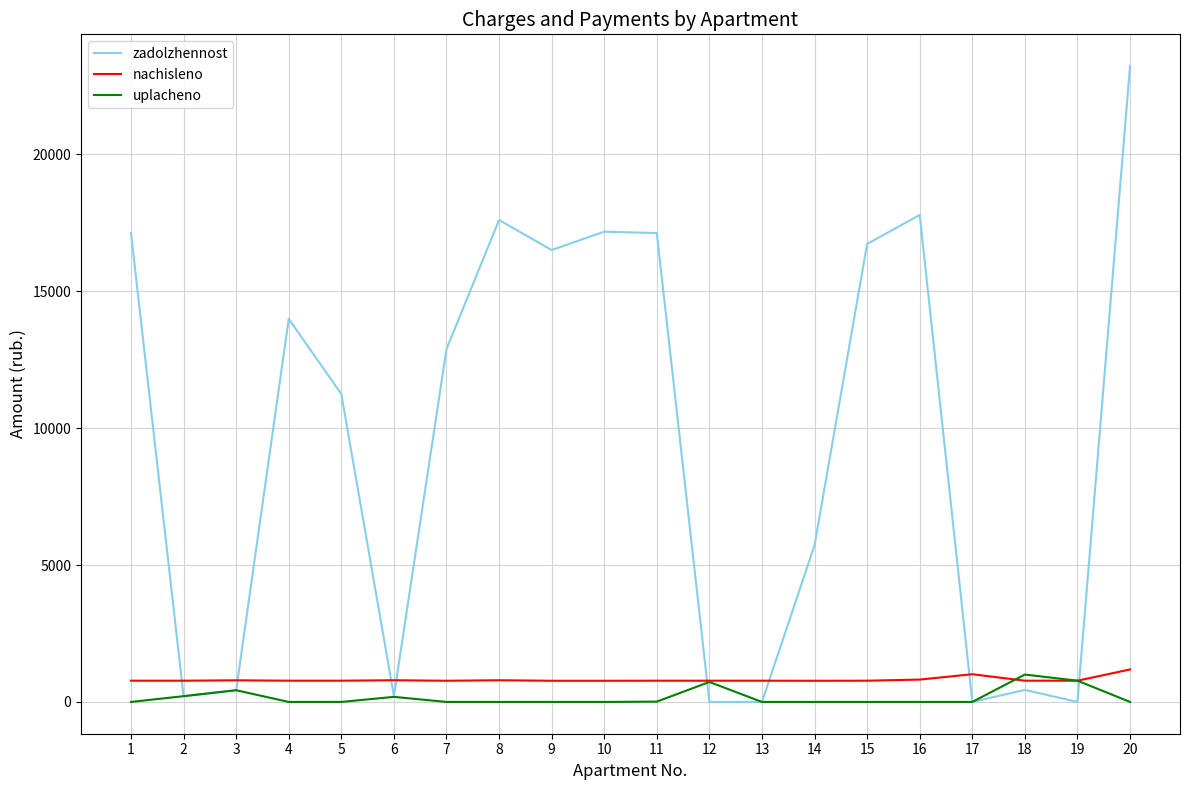

What is the difference between the second highest and second lowest values in the nachisleno series?

238.8